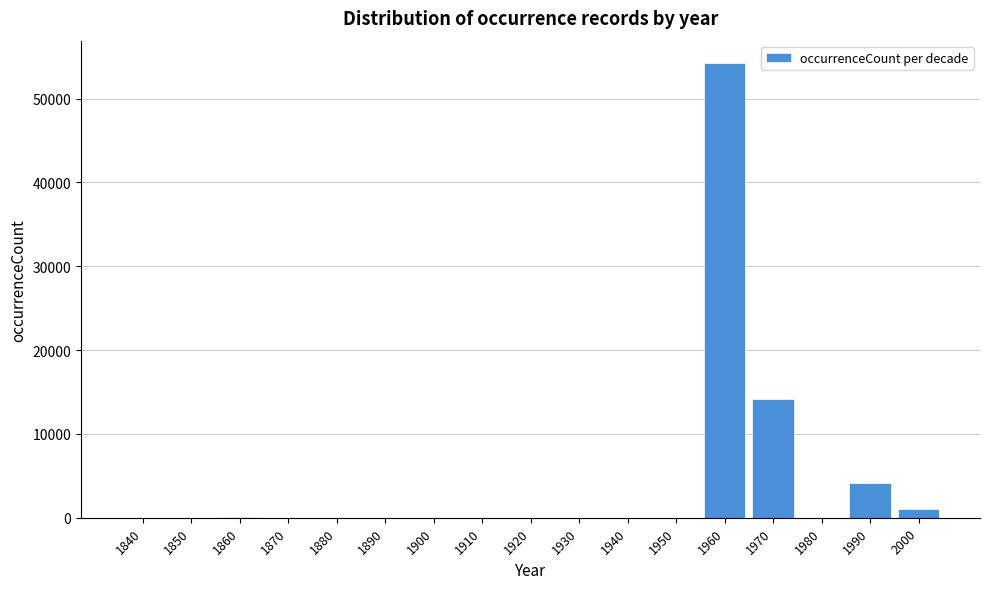

Is it true that the value at 1930 is -26658?

False